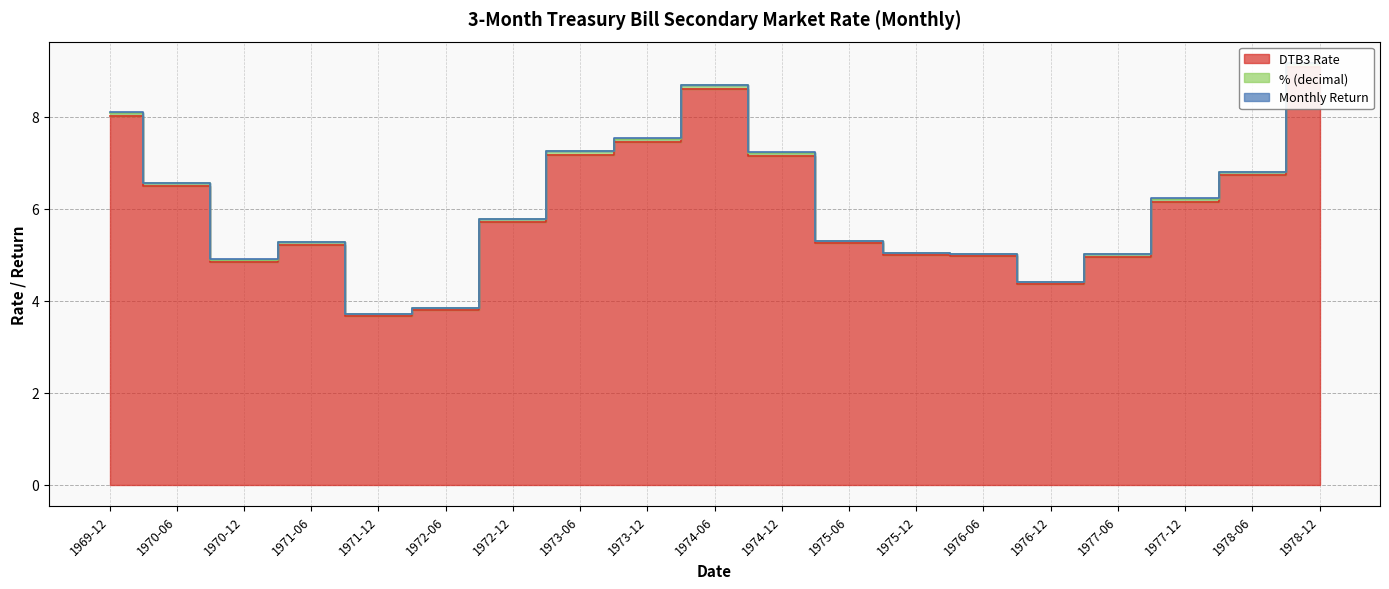

Between 1975-06 and 1972-06, which is larger?

1975-06